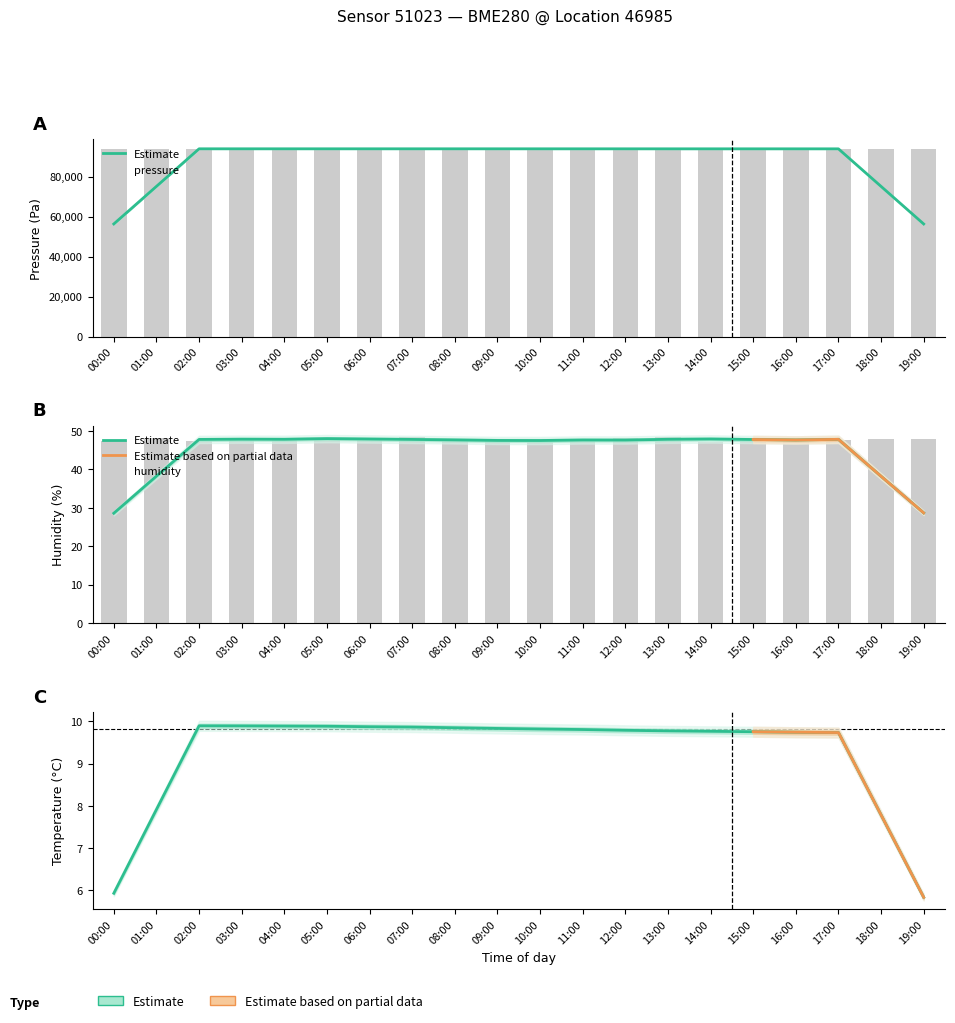

Rank the categories by pressure value from highest to lowest.

06:00, 09:00, 07:00, 00:00, 01:00, 04:00, 05:00, 10:00, 03:00, 02:00, 08:00, 12:00, 14:00, 11:00, 13:00, 16:00, 17:00, 18:00, 15:00, 19:00